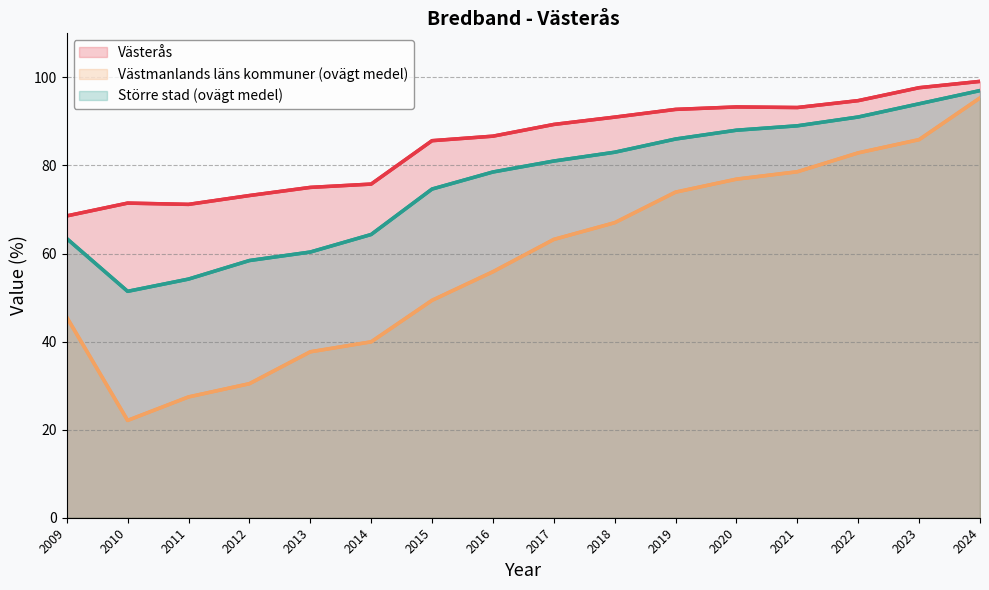

Where does the Större stad (ovägt medel) series first go above 81?

2018